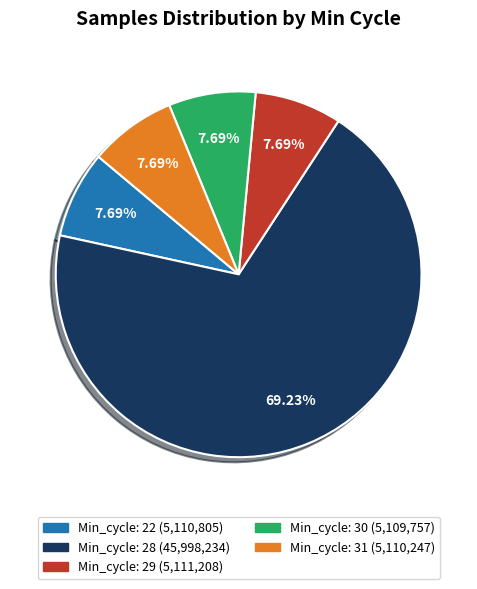

Is there a majority slice in this chart?

Yes